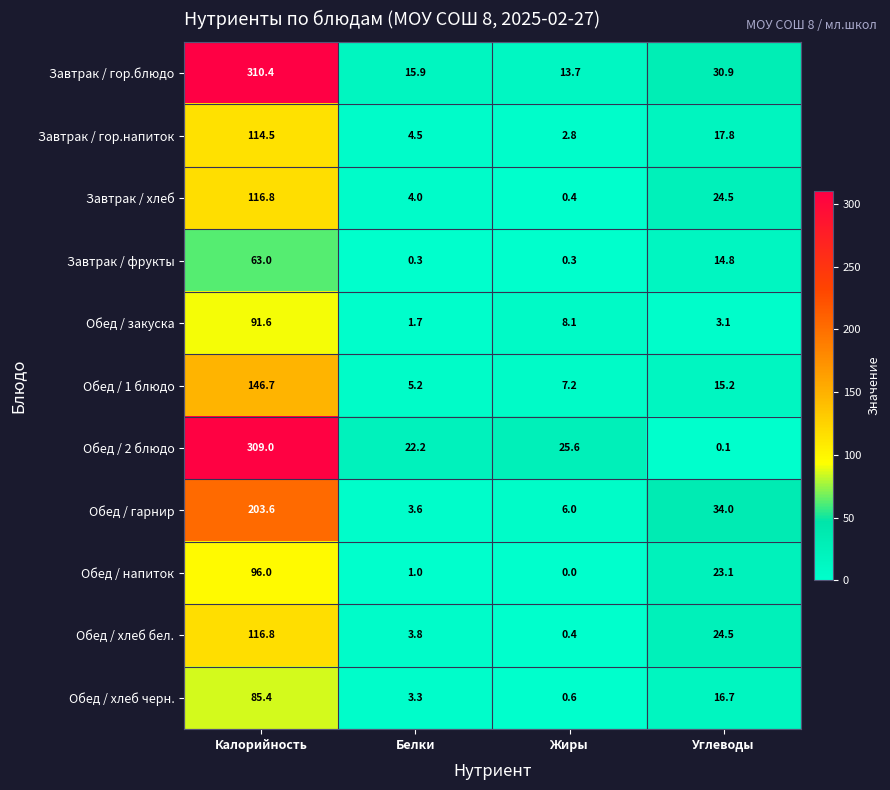

What is the total value across all series at Углеводы?

204.7